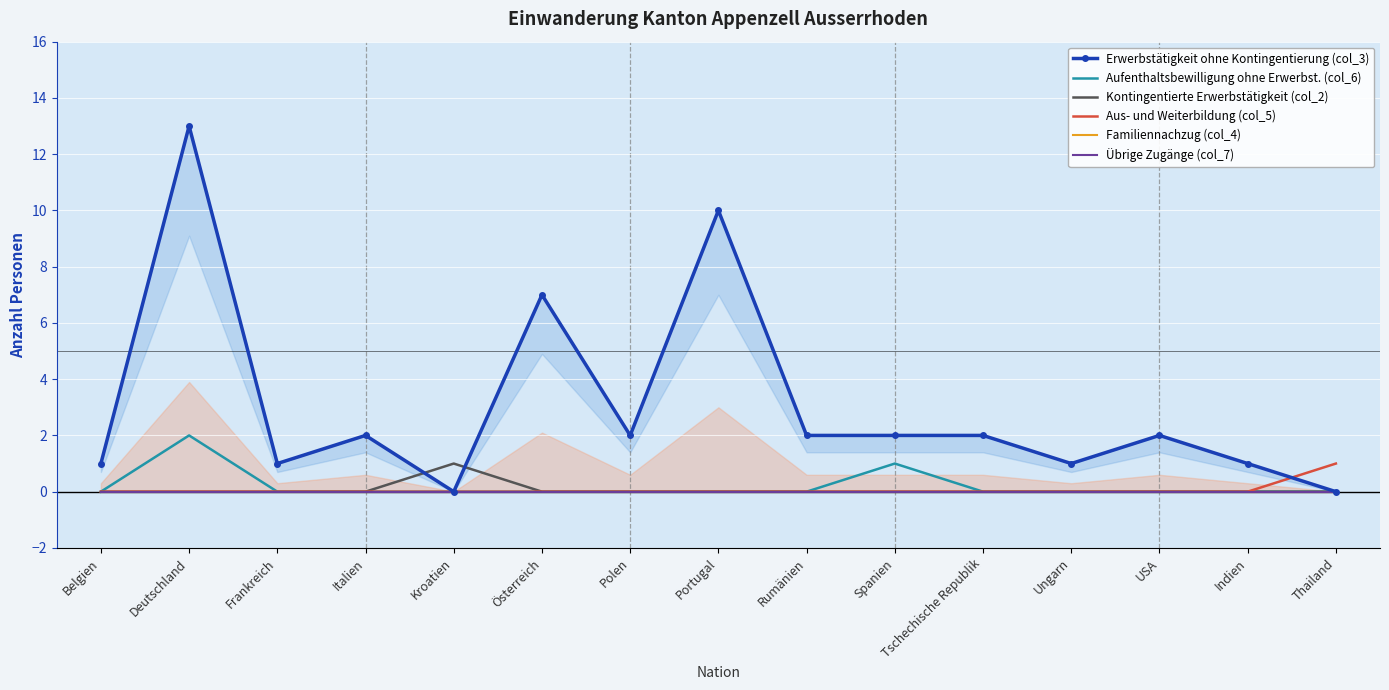

Which label corresponds to the smallest value in the chart?

Kroatien